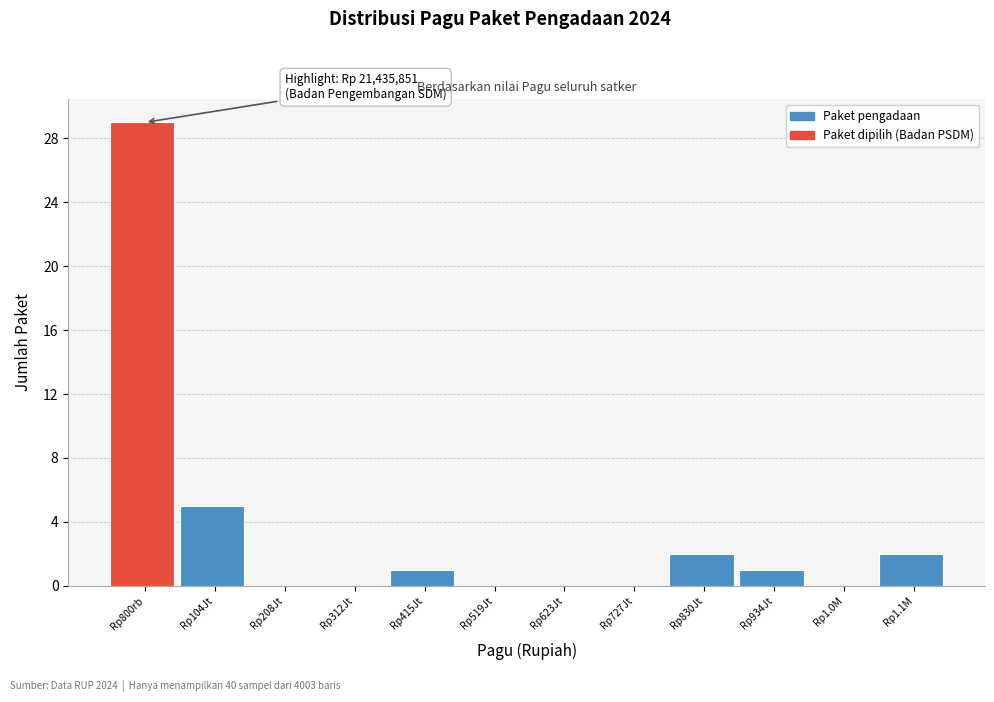

Reading left to right, extract all data points from this chart.

Rp800rb=29	Rp104Jt=5	Rp208Jt=0	Rp312Jt=0	Rp415Jt=1	Rp519Jt=0	Rp623Jt=0	Rp727Jt=0	Rp830Jt=2	Rp934Jt=1	Rp1.0M=0	Rp1.1M=2